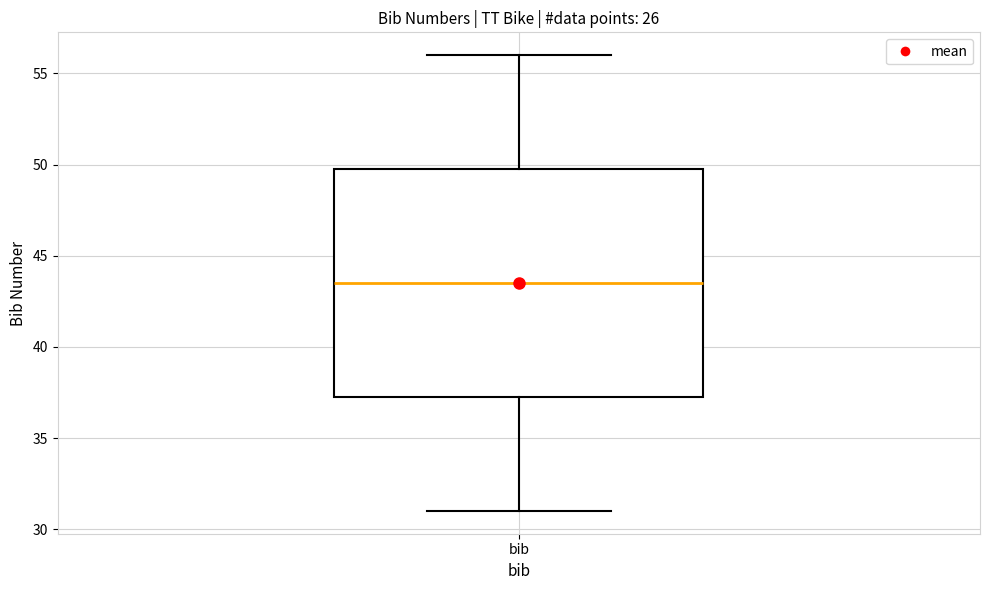

Read this box plot against the y-axis: the position of the median line, the range covered by the box, and the ends of both whiskers. The values are not printed on the chart, so give them approximately, as read against the axis.

median 43.5, box 37.5 to 50.0, whiskers 31.0 to 56.0